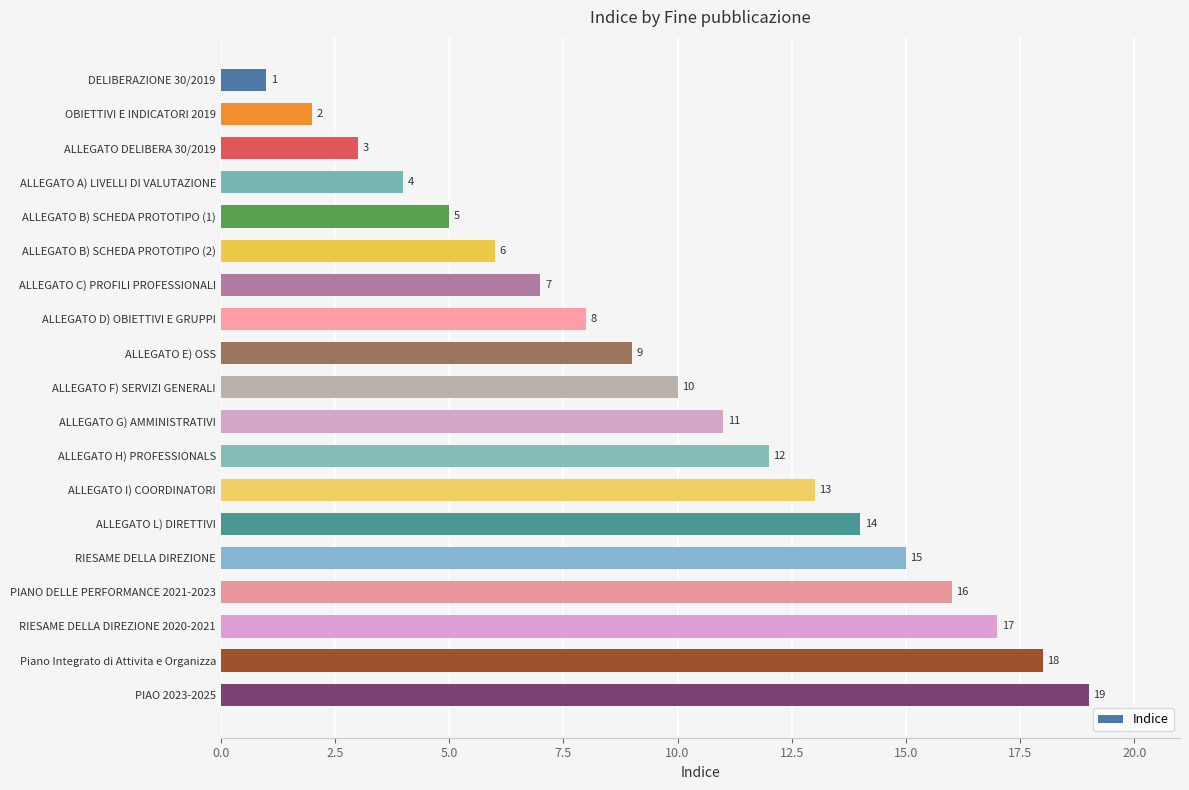

List the labels in order of value, largest first.

PIAO 2023-2025, Piano Integrato di Attivita e Organizza, RIESAME DELLA DIREZIONE 2020-2021, PIANO DELLE PERFORMANCE 2021-2023, RIESAME DELLA DIREZIONE, ALLEGATO L) DIRETTIVI, ALLEGATO I) COORDINATORI, ALLEGATO H) PROFESSIONALS, ALLEGATO G) AMMINISTRATIVI, ALLEGATO F) SERVIZI GENERALI, ALLEGATO E) OSS, ALLEGATO D) OBIETTIVI E GRUPPI, ALLEGATO C) PROFILI PROFESSIONALI, ALLEGATO B) SCHEDA PROTOTIPO (2), ALLEGATO B) SCHEDA PROTOTIPO (1), ALLEGATO A) LIVELLI DI VALUTAZIONE, ALLEGATO DELIBERA 30/2019, OBIETTIVI E INDICATORI 2019, DELIBERAZIONE 30/2019